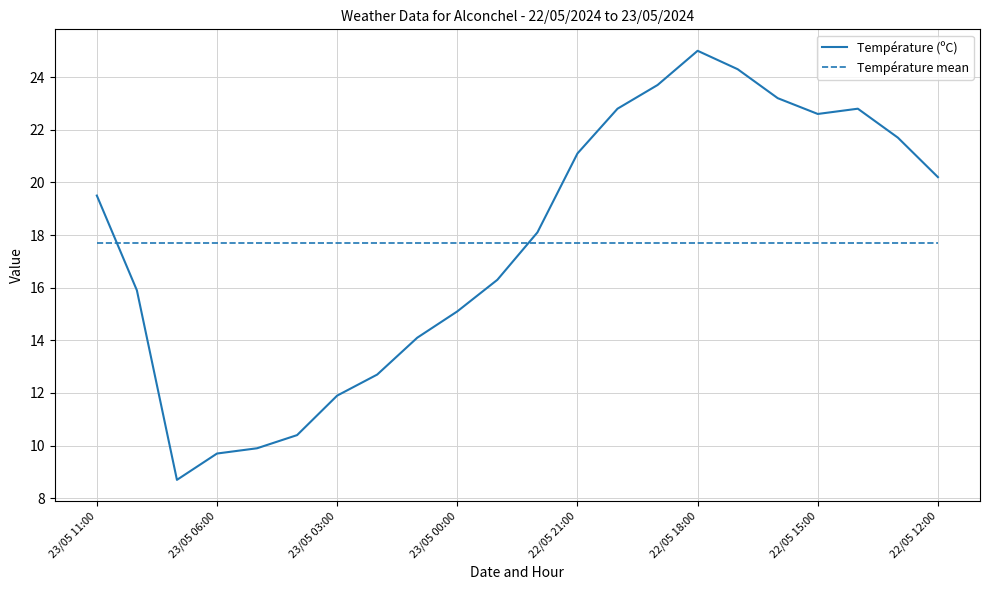

True or false: Température mean and Température (ºC) intersect in this chart.

True